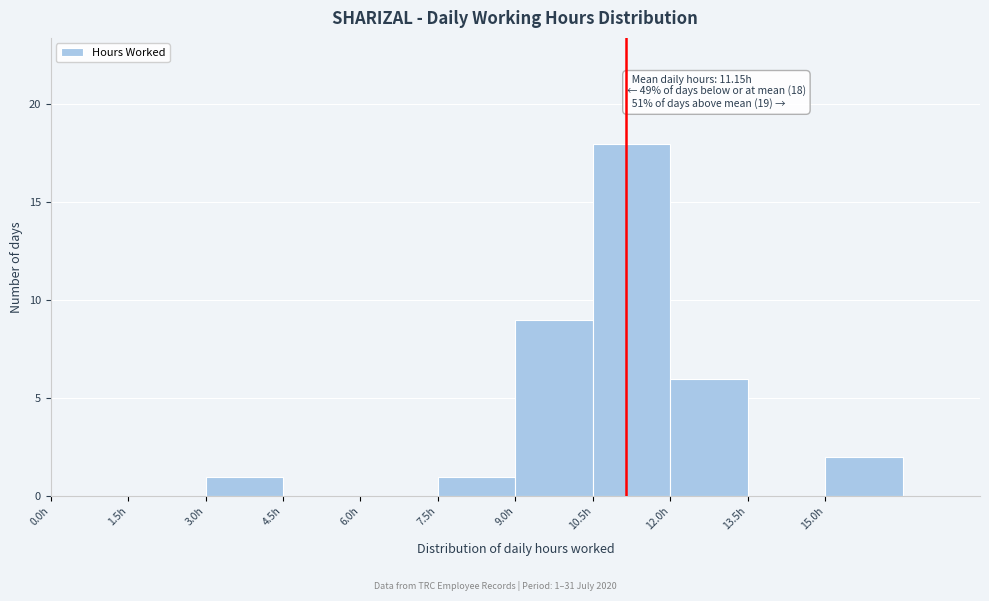

Which range on the x-axis has the tallest bar?

10.5 to 12.0